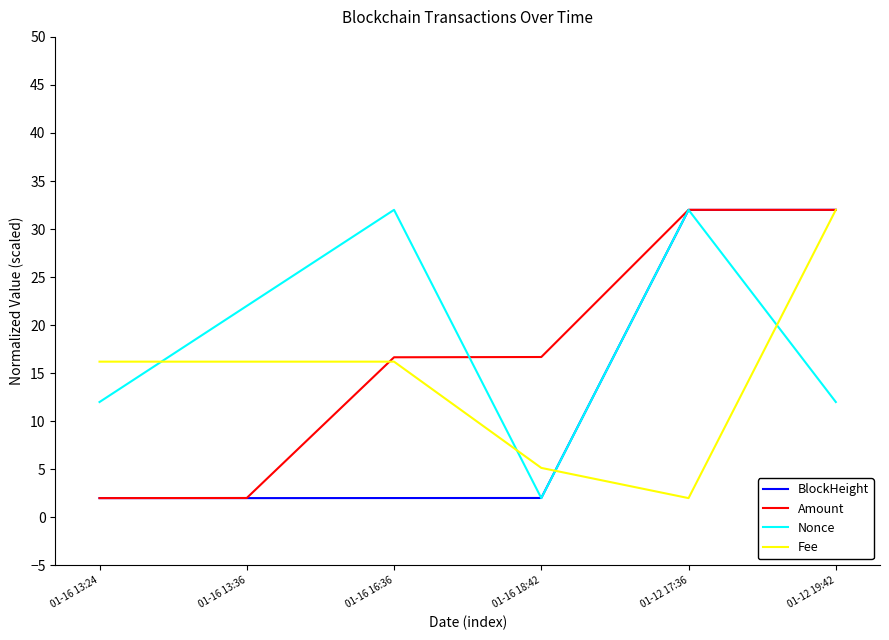

At how many categories does at least one series exceed 11?

6